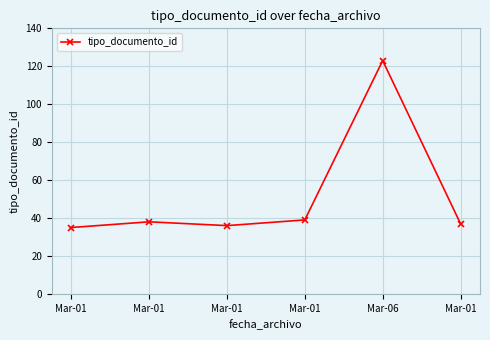

Which label corresponds to the largest value in the chart?

Mar-06